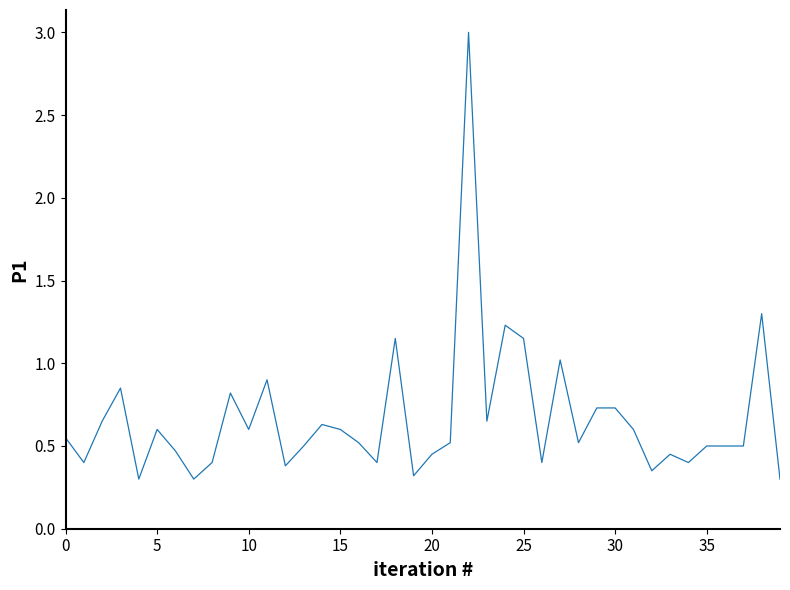

What is the greatest value displayed?

3.0